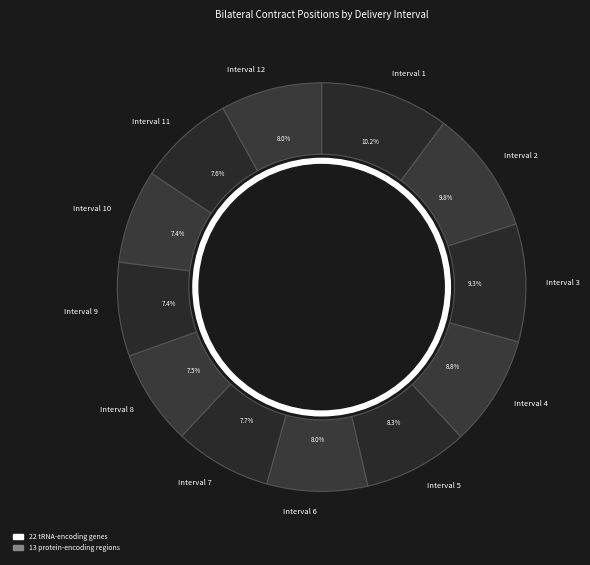

What percentage is the Interval 7 slice, to the nearest percent?

8%